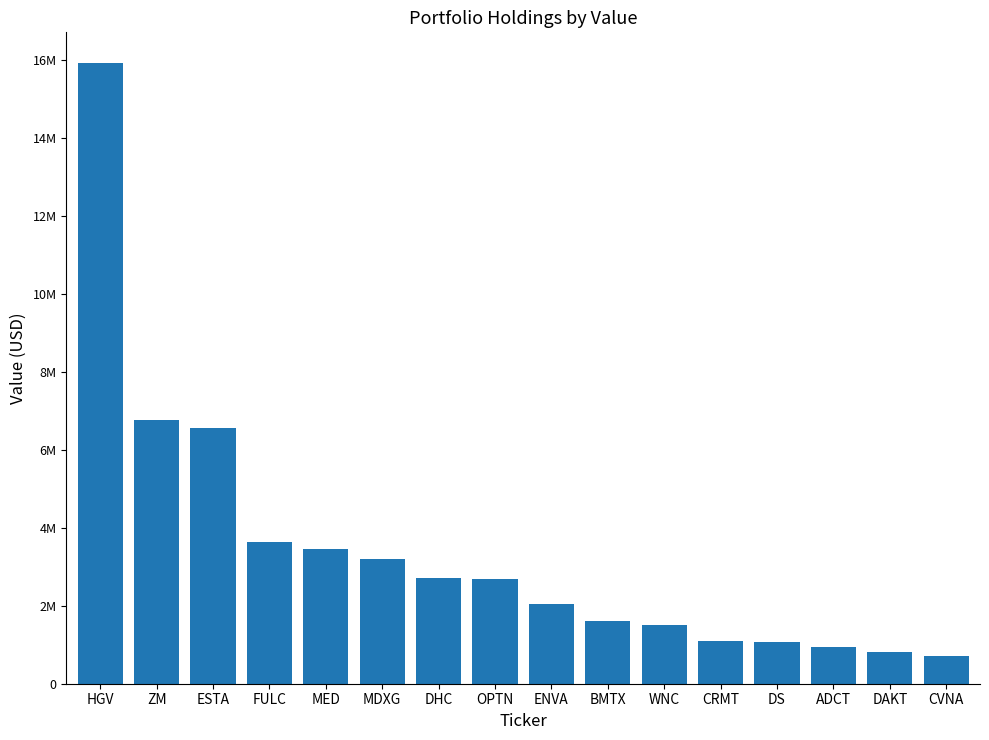

Between MDXG and OPTN, which is larger?

MDXG